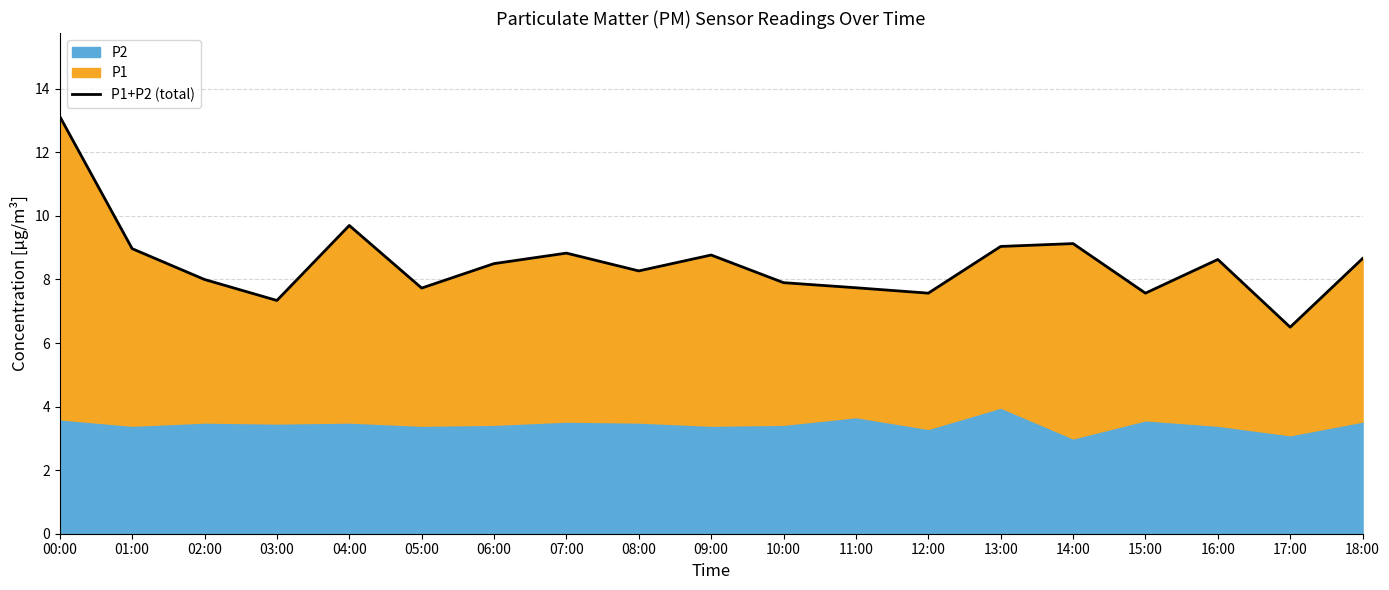

Rank the categories by value from lowest to highest.

17:00, 03:00, 12:00, 15:00, 05:00, 11:00, 10:00, 02:00, 08:00, 06:00, 16:00, 18:00, 09:00, 07:00, 01:00, 13:00, 14:00, 04:00, 00:00